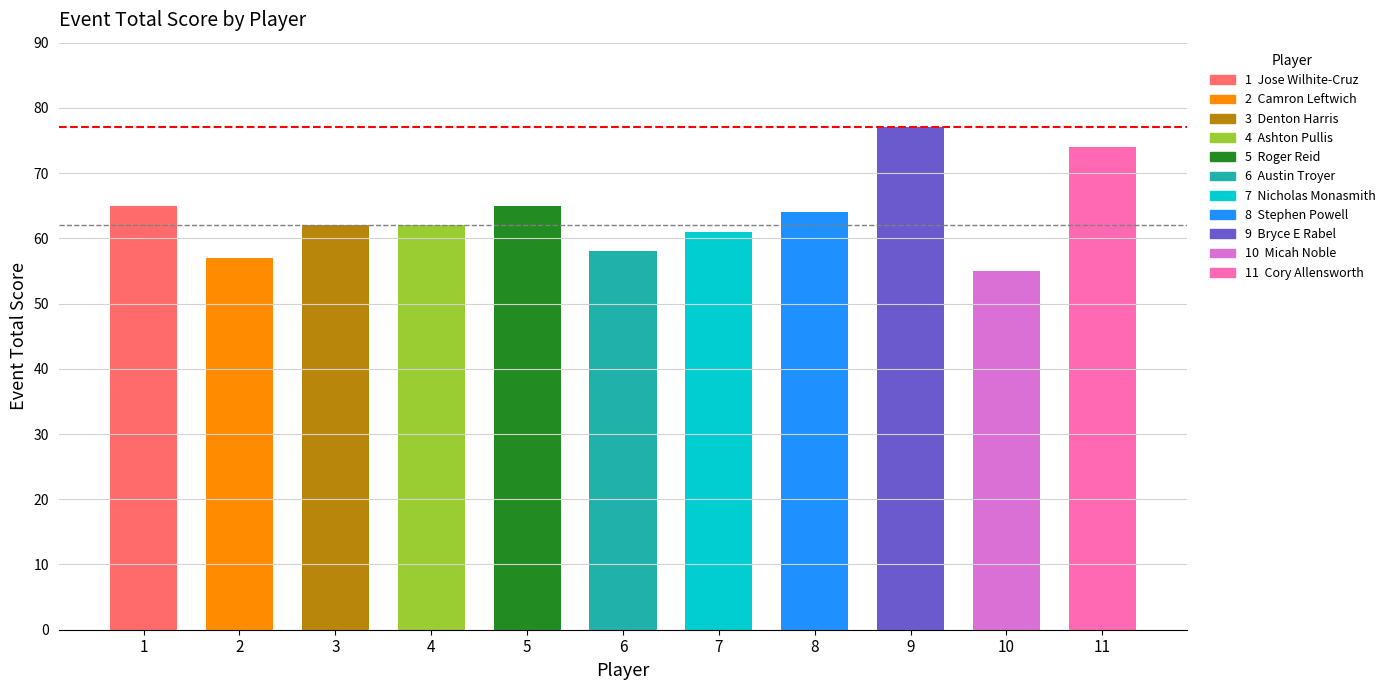

How many values exceed 62?

5